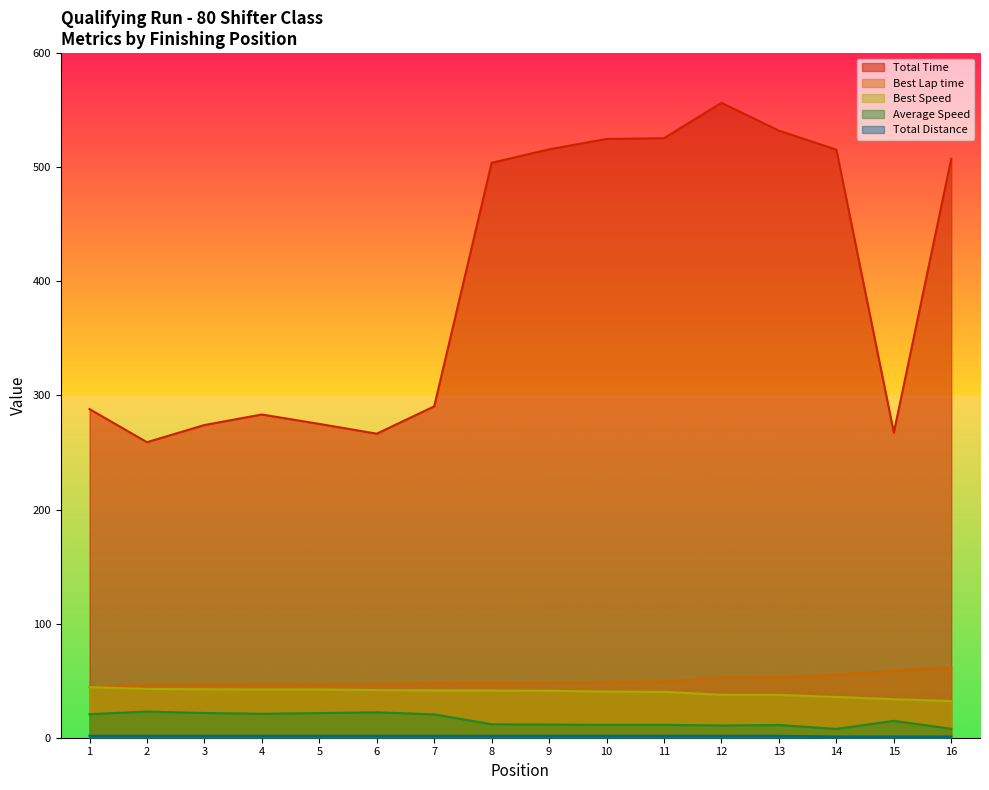

Where does the Best Speed series first go above 41?

1